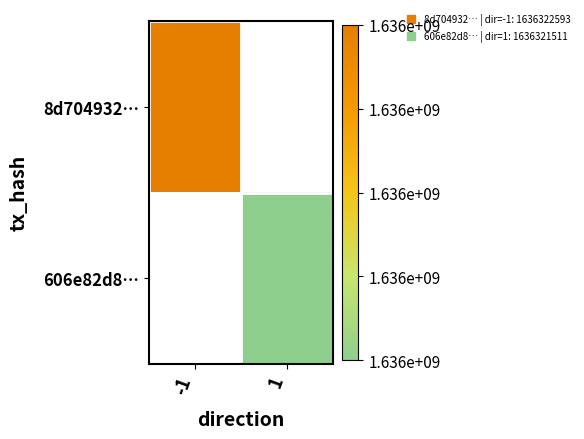

Read the 606e82d84c677bced59f5a561cbbcf428eb620f value at 1.

1636321511